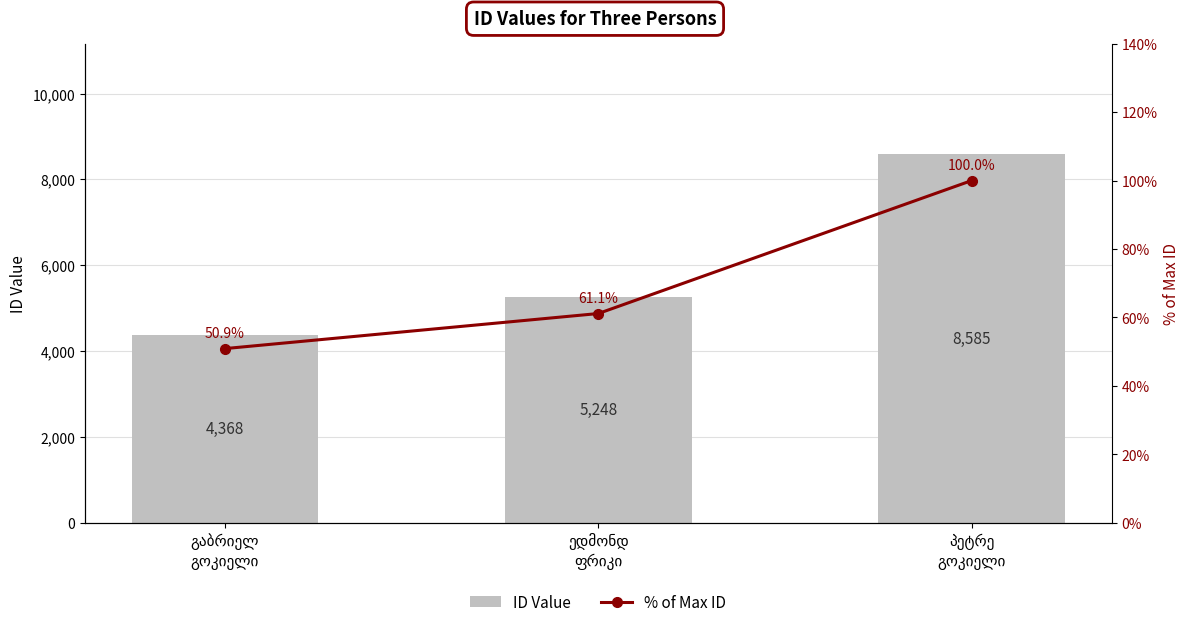

What is the value of the ID Value bar at the 1st from the left?

4368